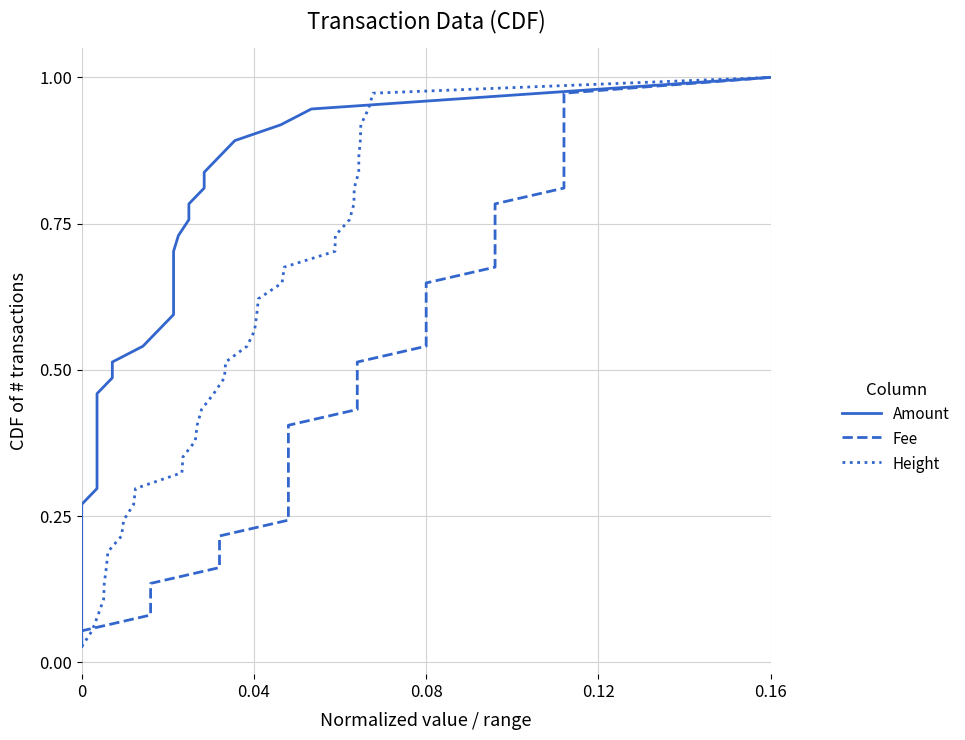

The value of Height at 0.16 is 1.0. True or false?

True